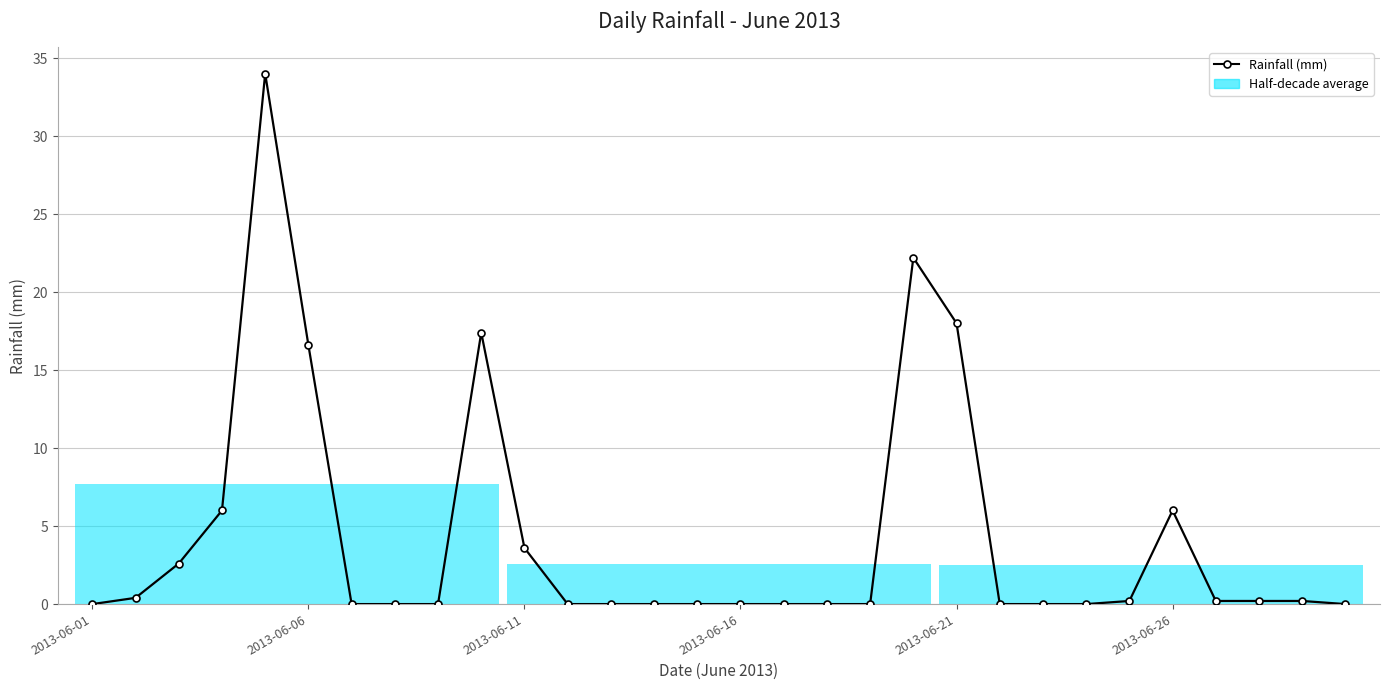

What is the sum of all values?

127.6